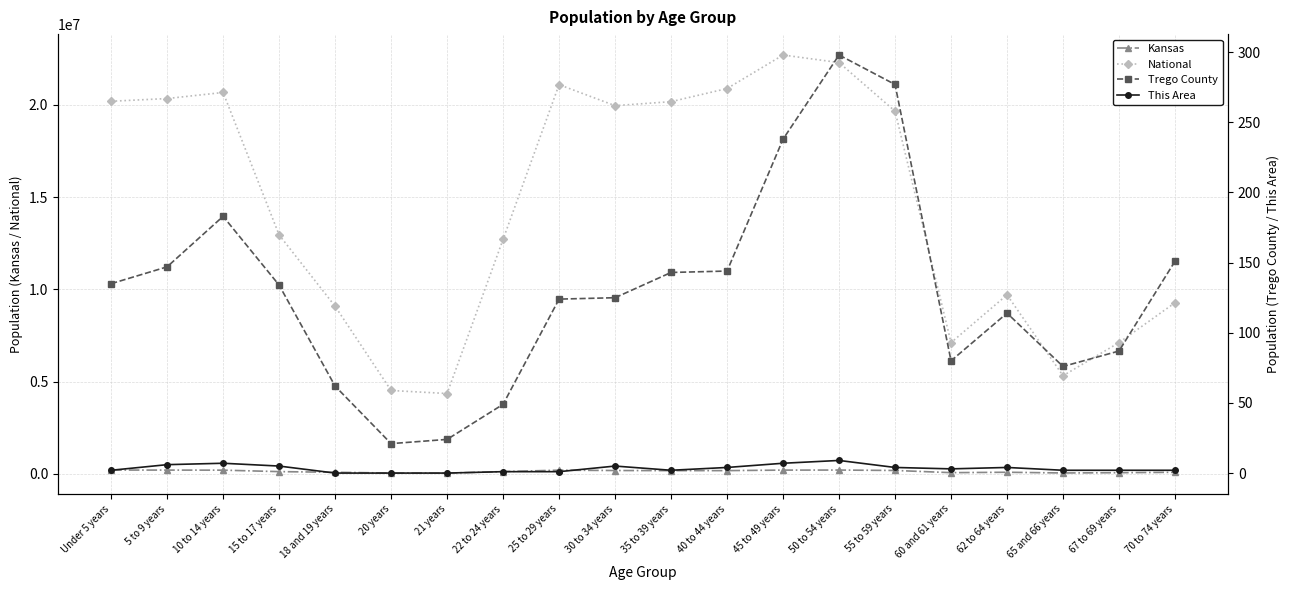

What are all the series names shown in the legend?

Kansas, National, Trego County, This Area